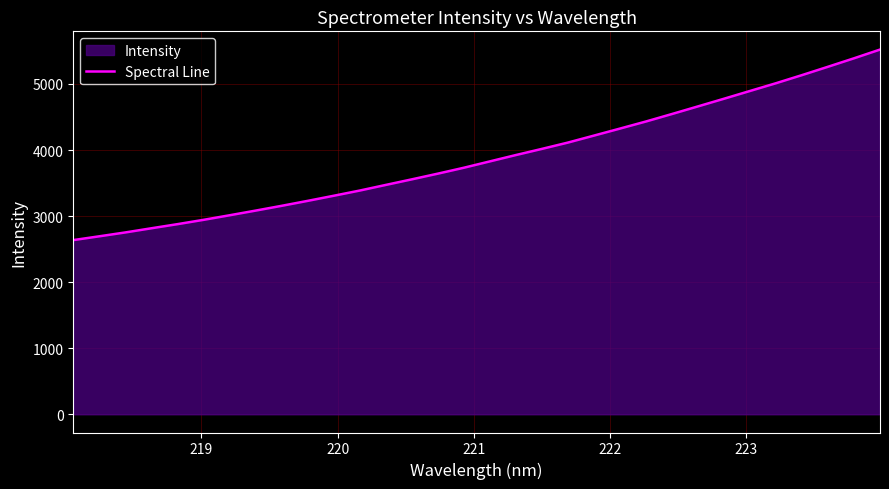

What is the greatest value displayed?

5521.3